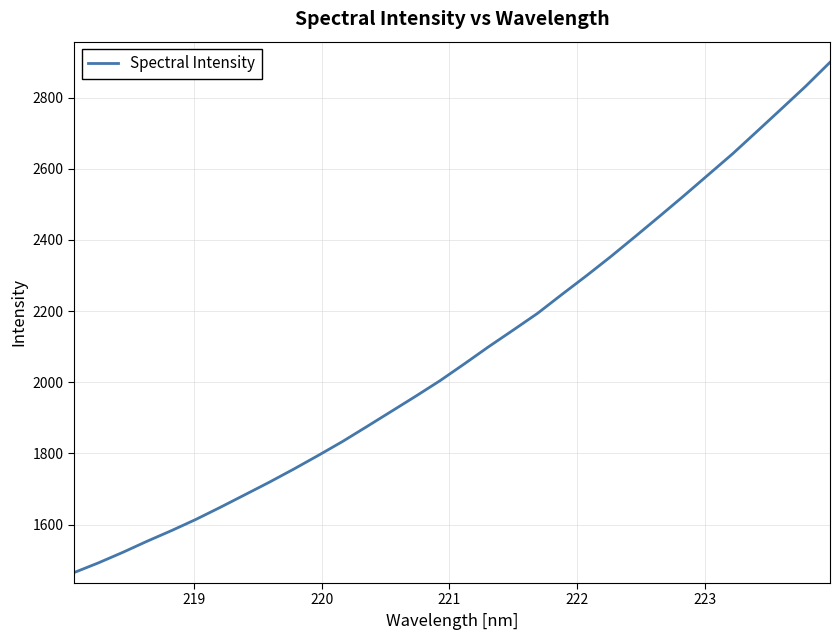

What is the greatest value displayed?

2899.3